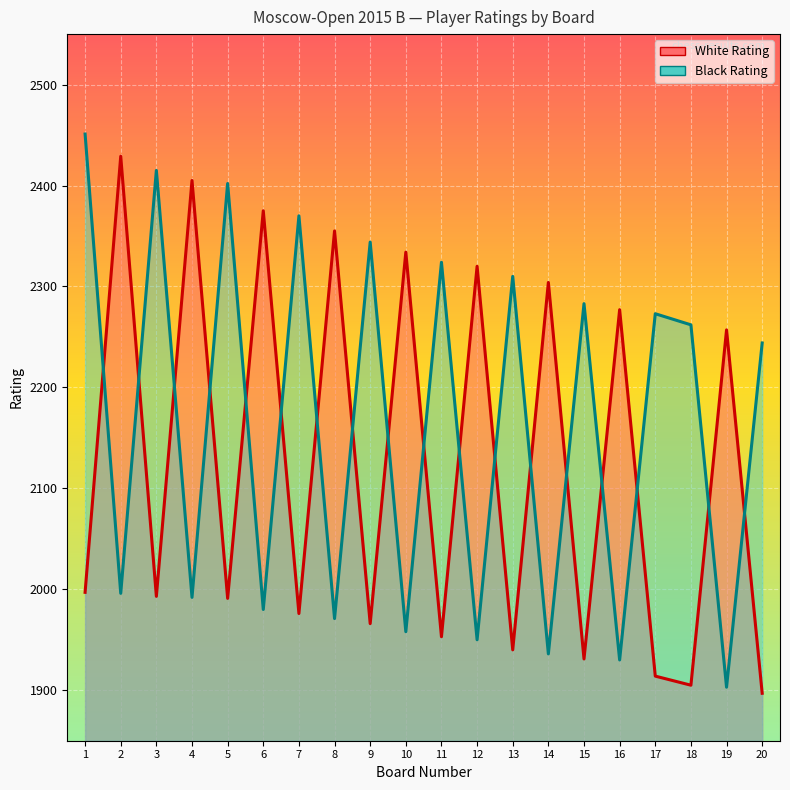

How many times do White Rating and Black Rating cross each other?

18